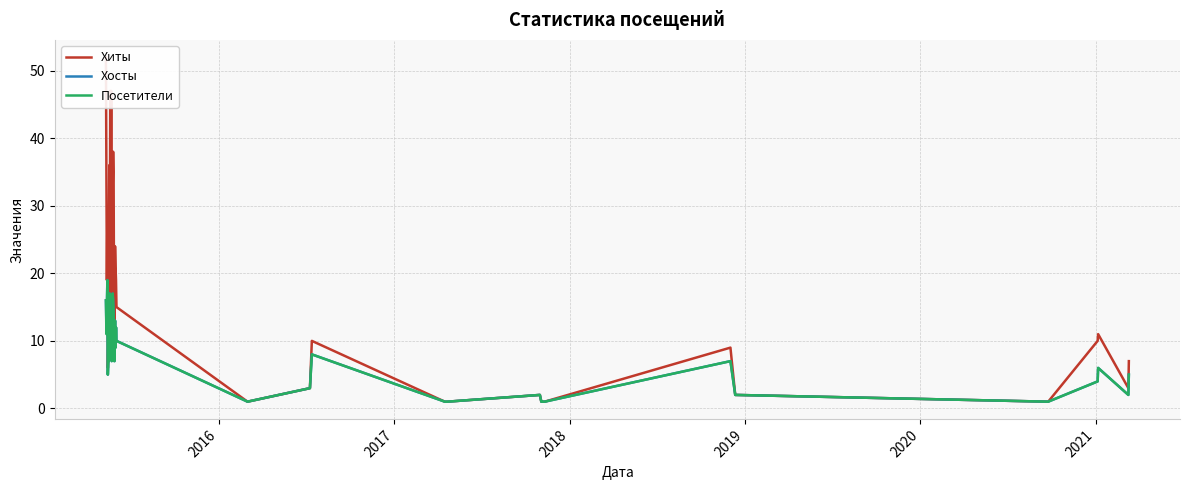

What is the maximum value for Посетители?

19